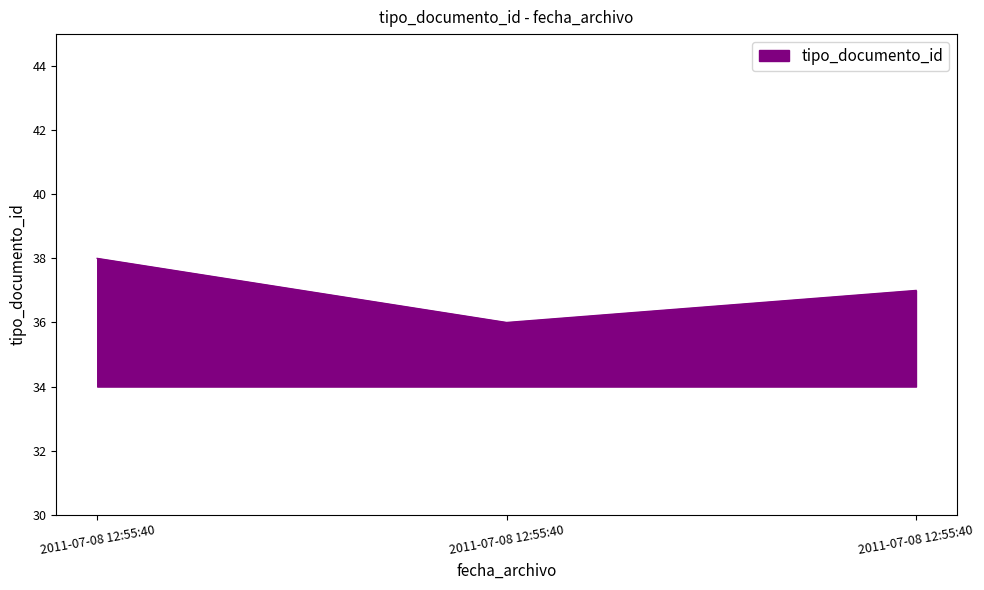

How many distinct data groups are displayed?

1